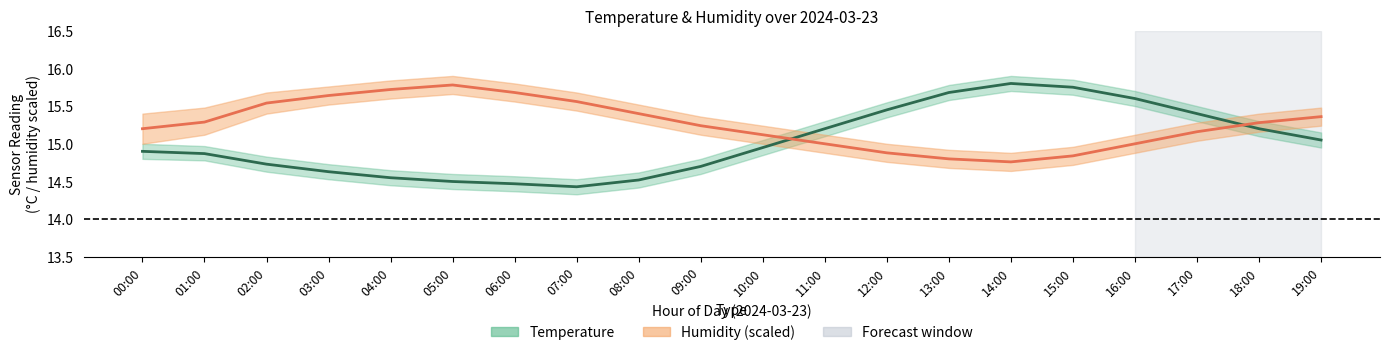

The Humidity (scaled) series shows 15.3 at 01:00. True or false?

True